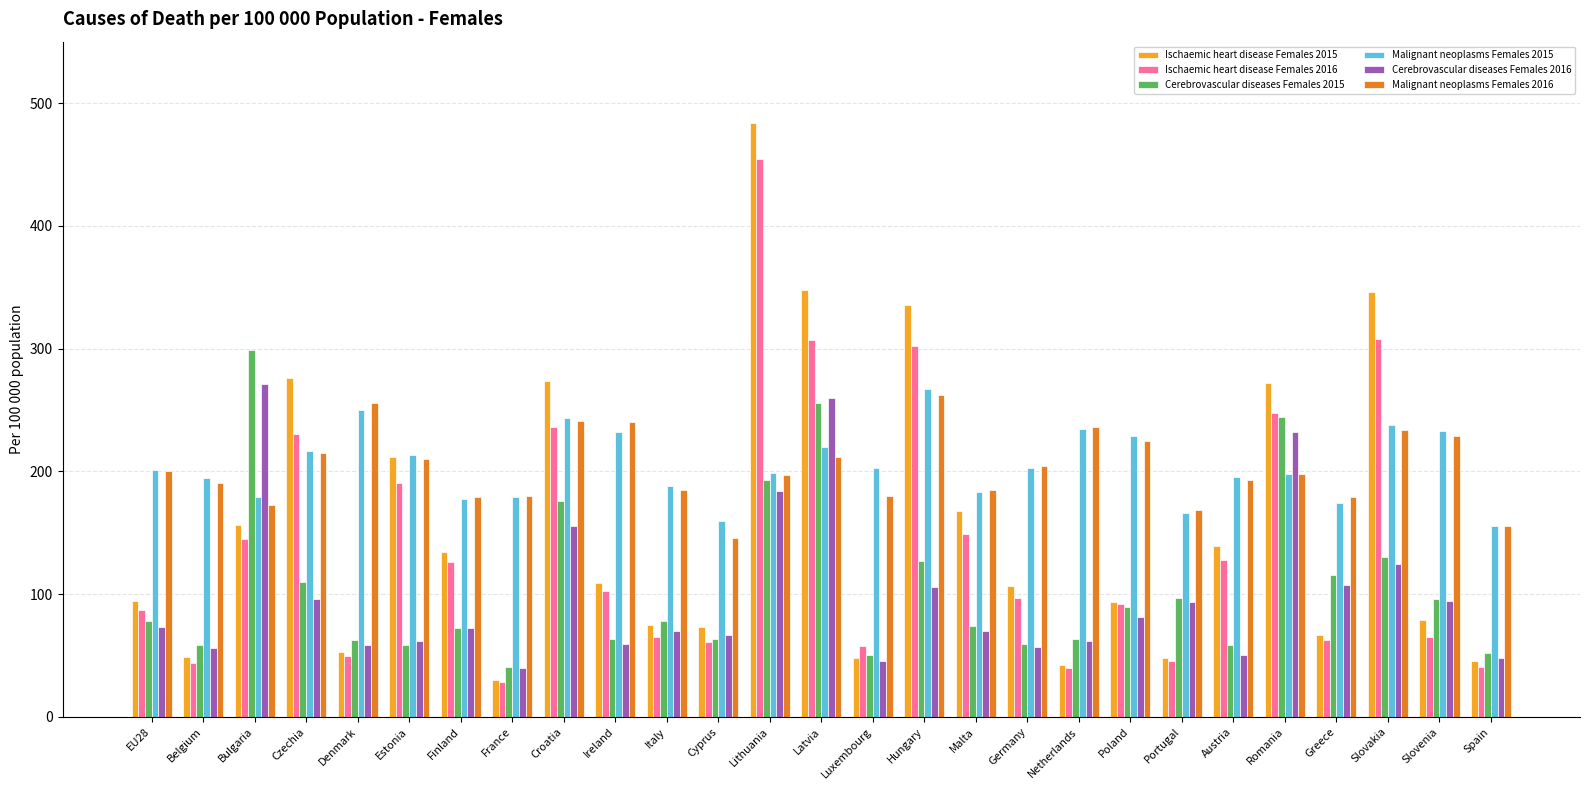

How many data points in Cerebrovascular diseases Females 2015 are above 77?

14